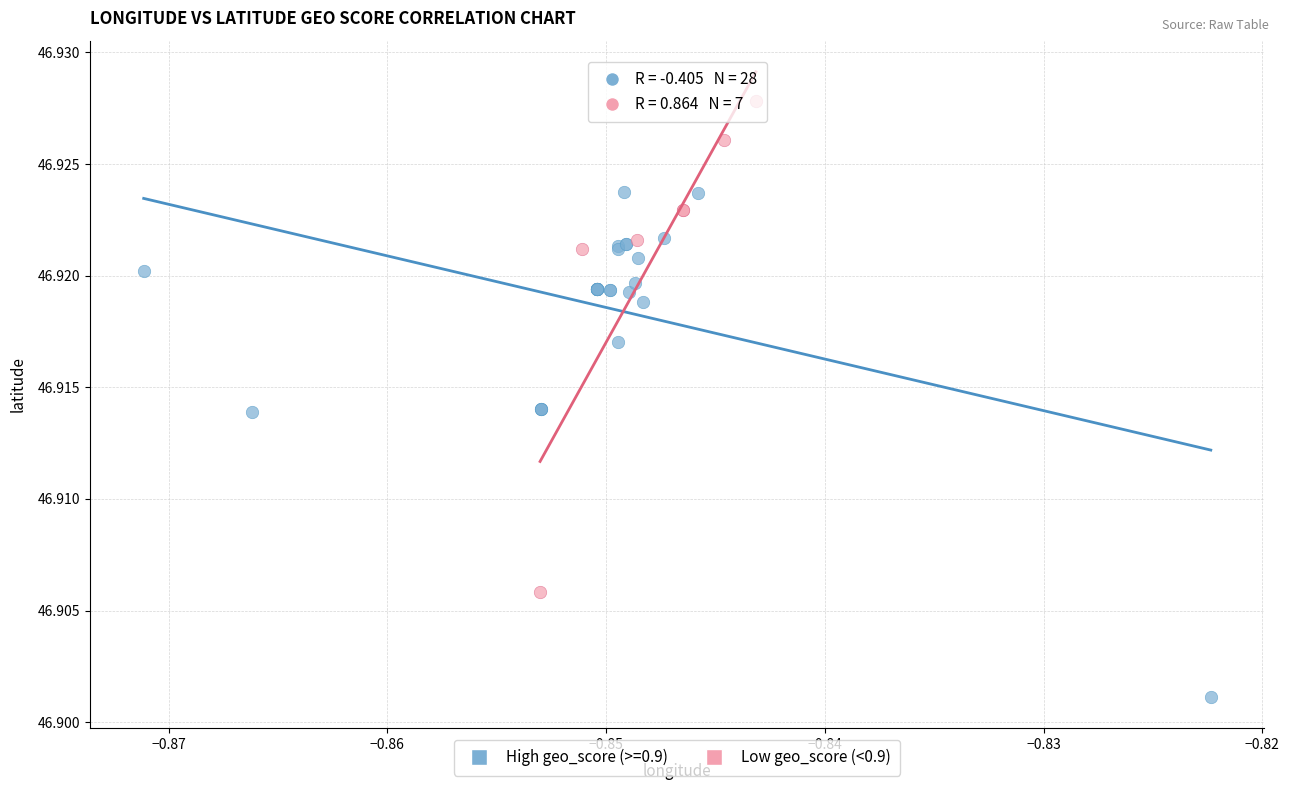

Which series reaches the maximum Y coordinate?

Low geo_score (<0.9)